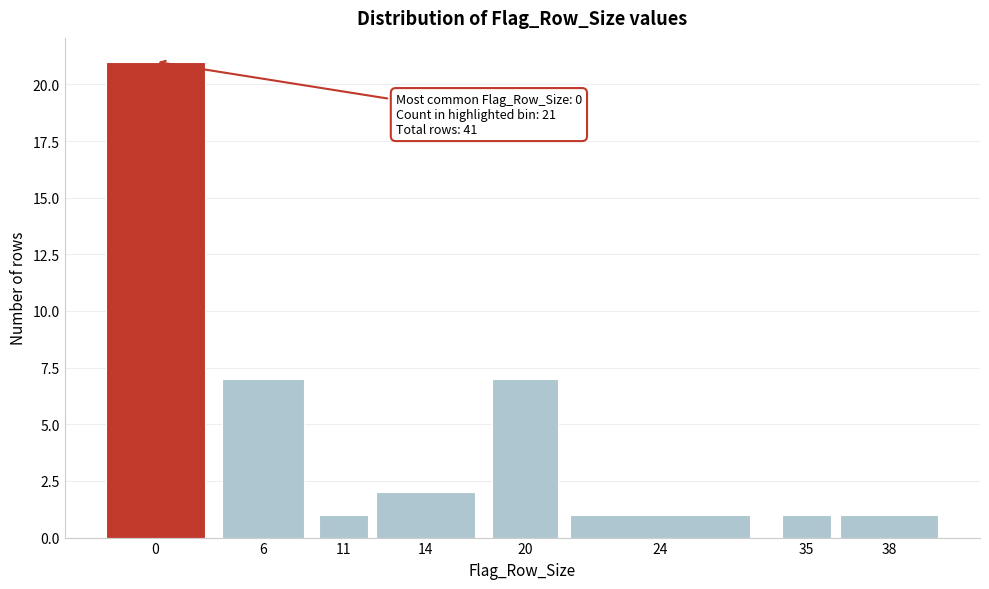

Reading left to right, extract all data points from this chart.

0=21	6=7	11=1	14=2	20=7	24=1	35=1	38=1